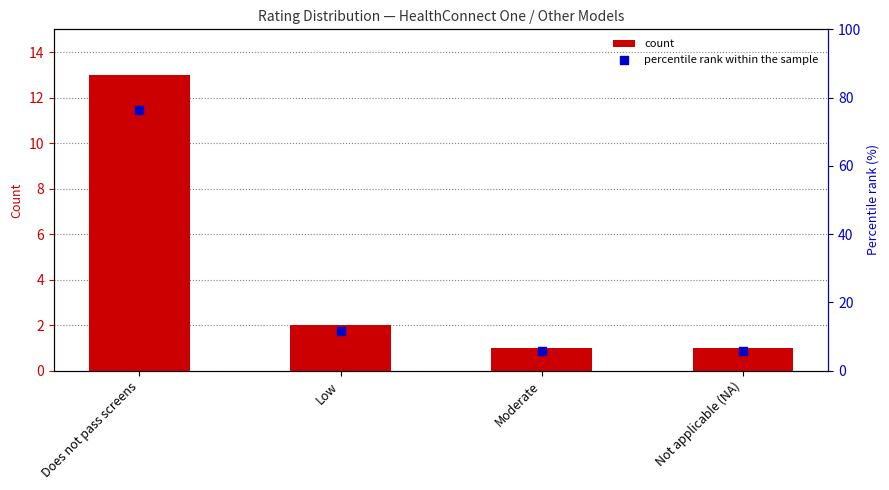

Which series has the largest total across all categories?

percentile rank within the sample